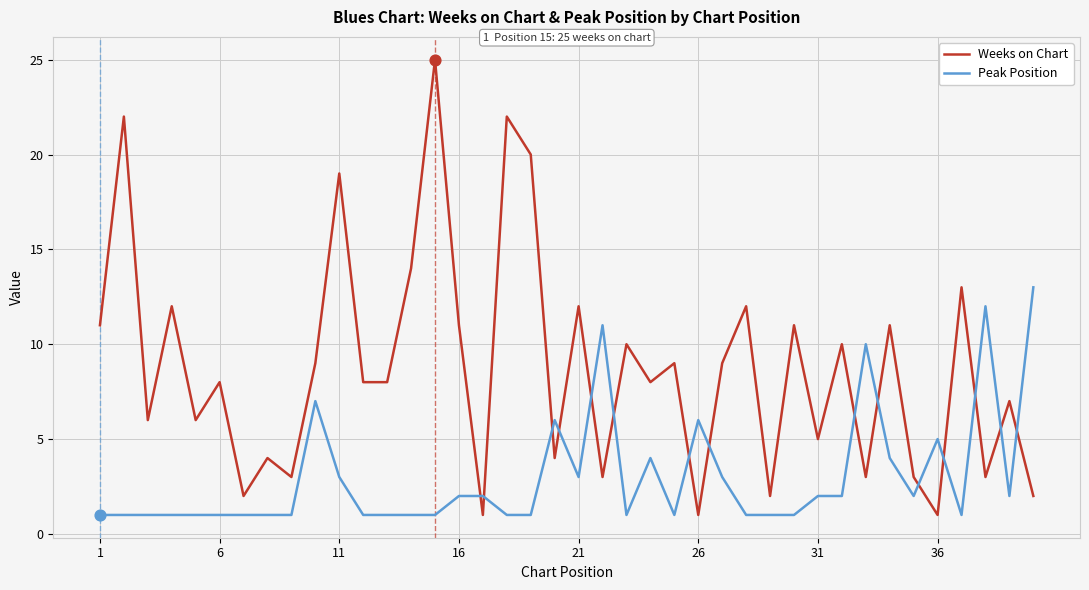

After their last crossing, which series has the higher values: Peak Position or Weeks on Chart?

Peak Position